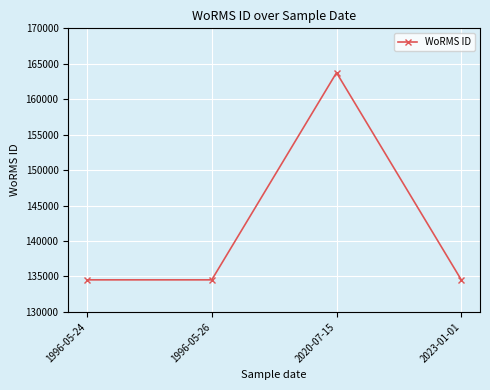

The value at 1996-05-26 is 134526. True or false?

True